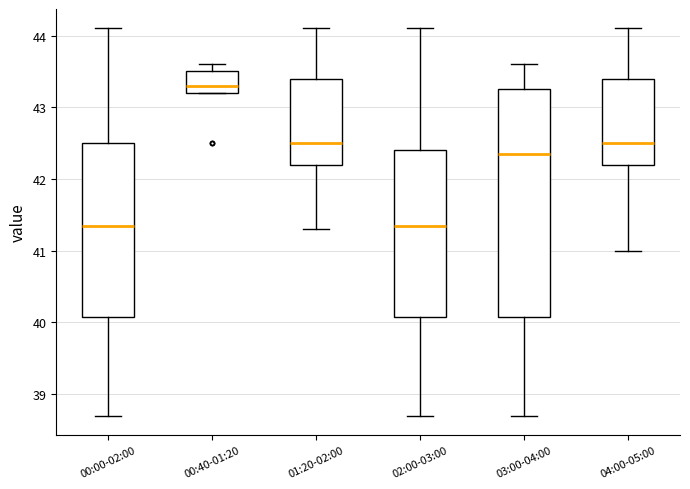

Where does the lower whisker of the box for 00:00-02:00 end on the y-axis? The values are not printed on the chart, so give them approximately, as read against the axis.

38.7